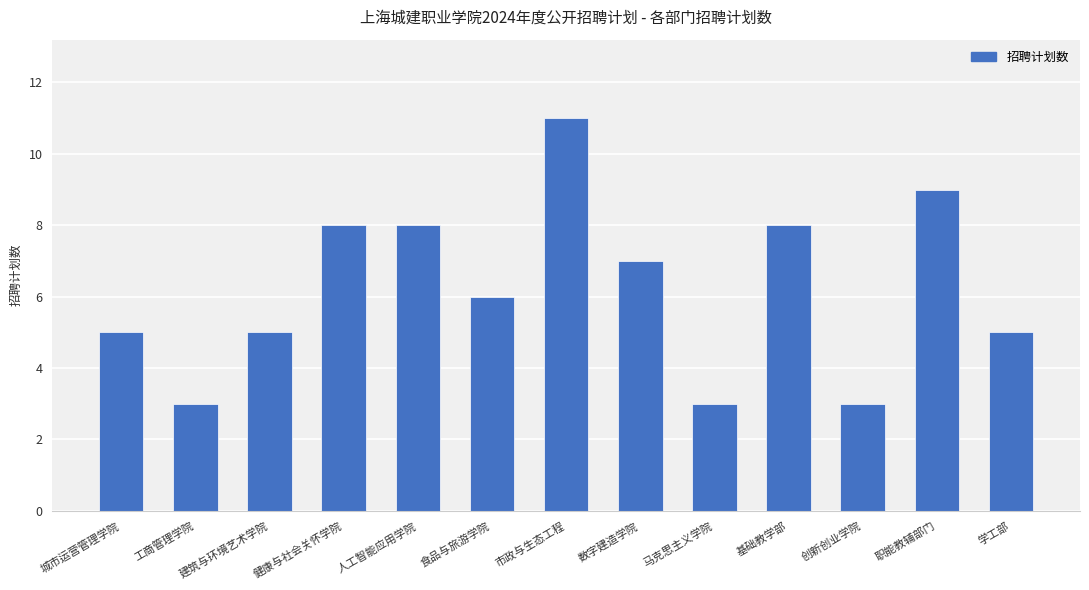

What is the sum of all values?

81